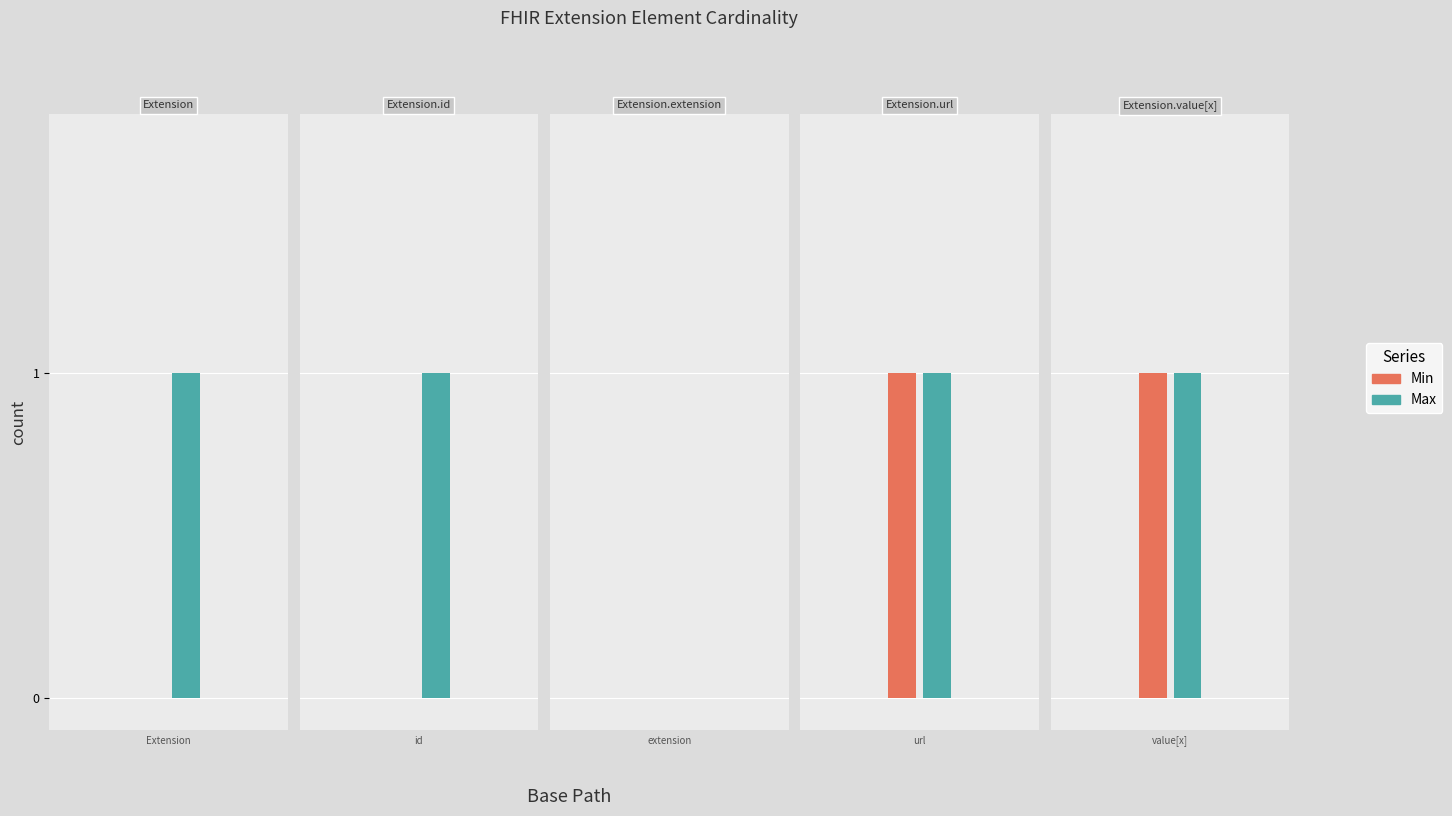

Is the value of Max at Extension greater than the value of Min at Extension?

Yes